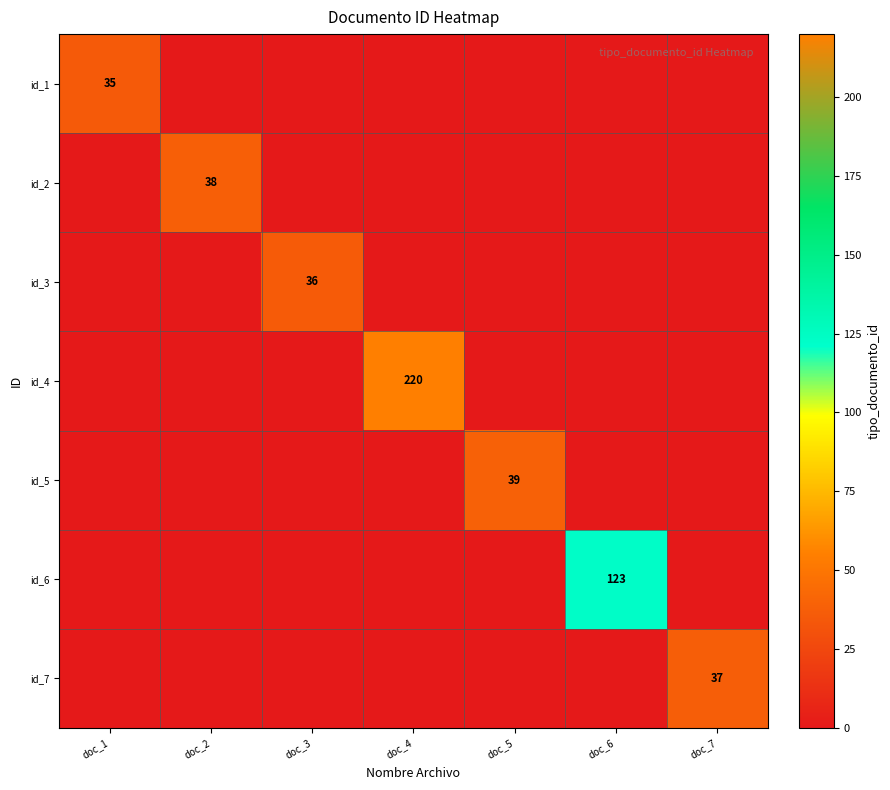

The id_4 series shows 72 at doc_4. True or false?

False